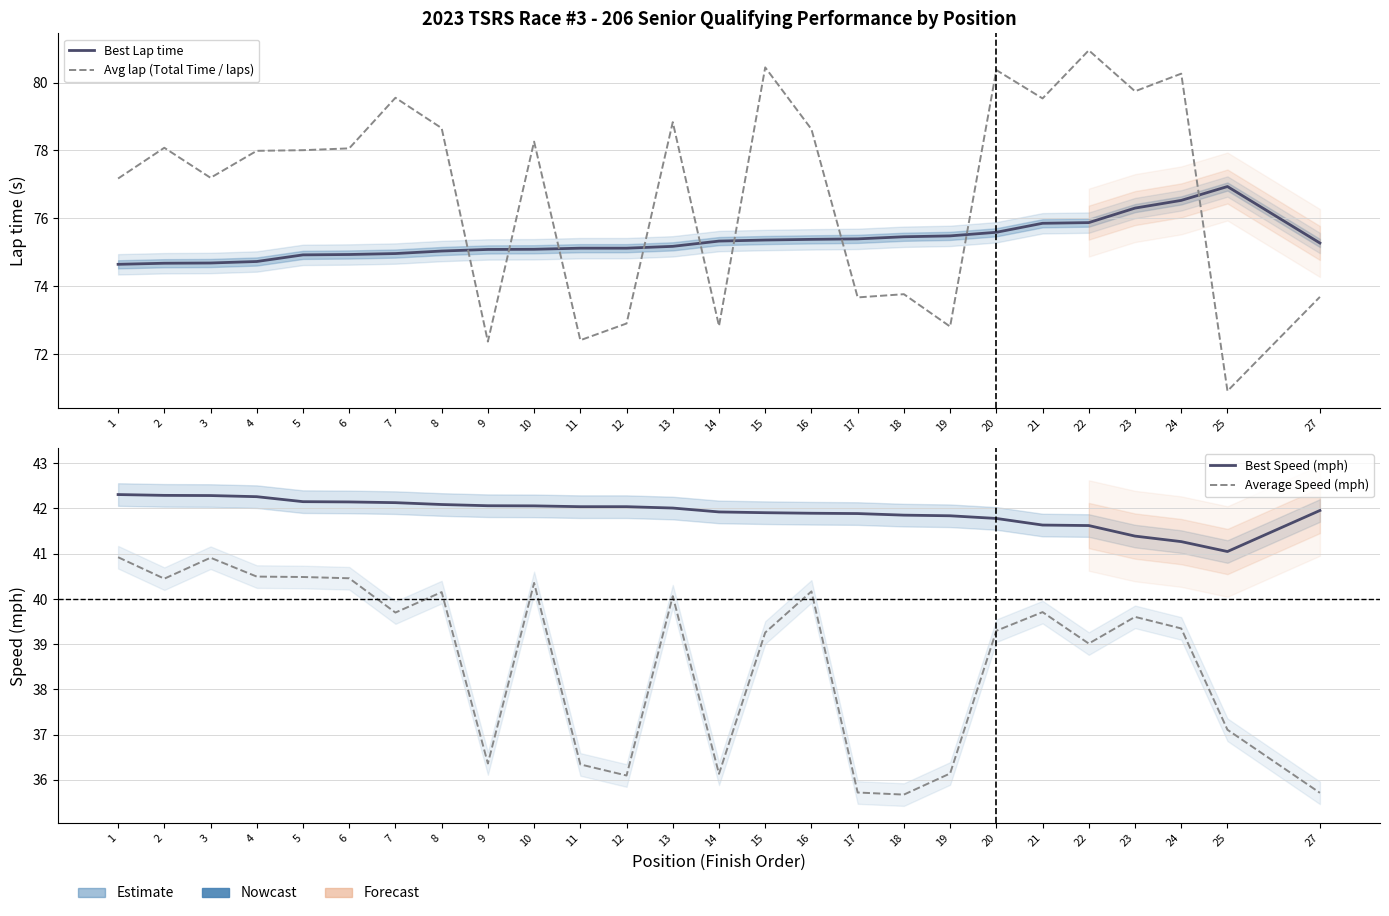

True or false: Avg lap (Total Time / laps) has more than 1 points higher than both neighbors.

True